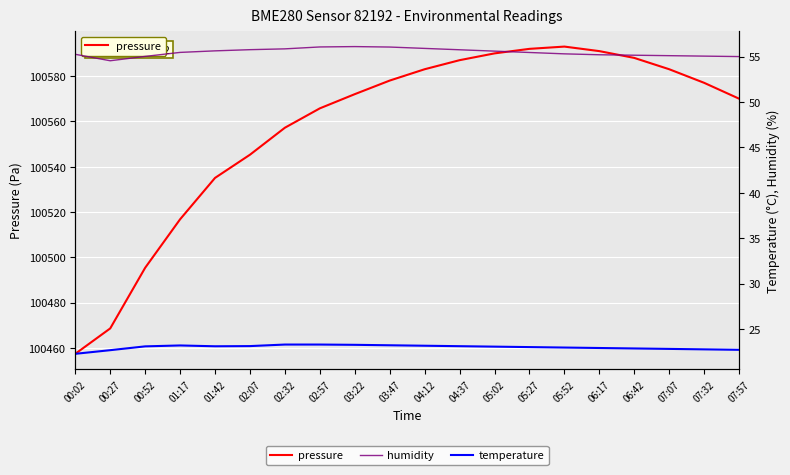

How many lines are shown in the chart?

3